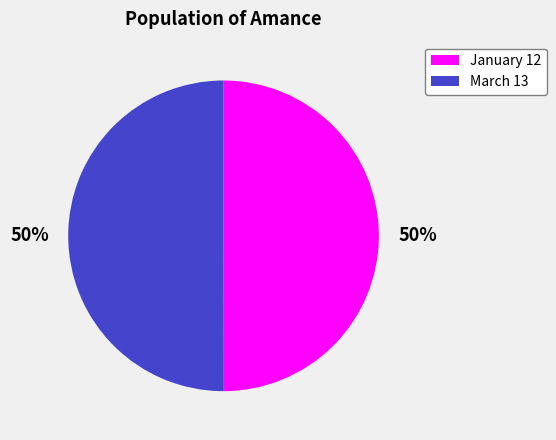

How many slices are in this pie chart?

2